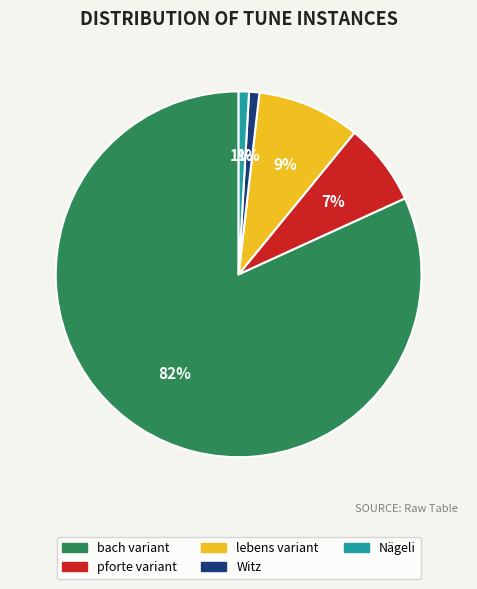

Which has a higher value, Nägeli or lebens variant?

lebens variant